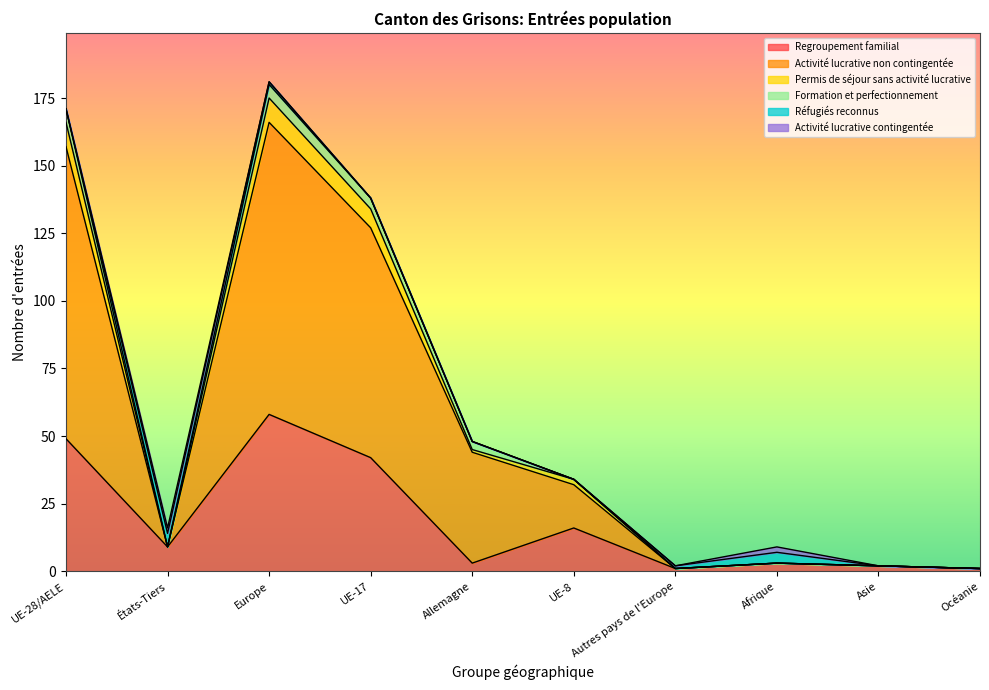

How many data points in Regroupement familial are above 9?

4